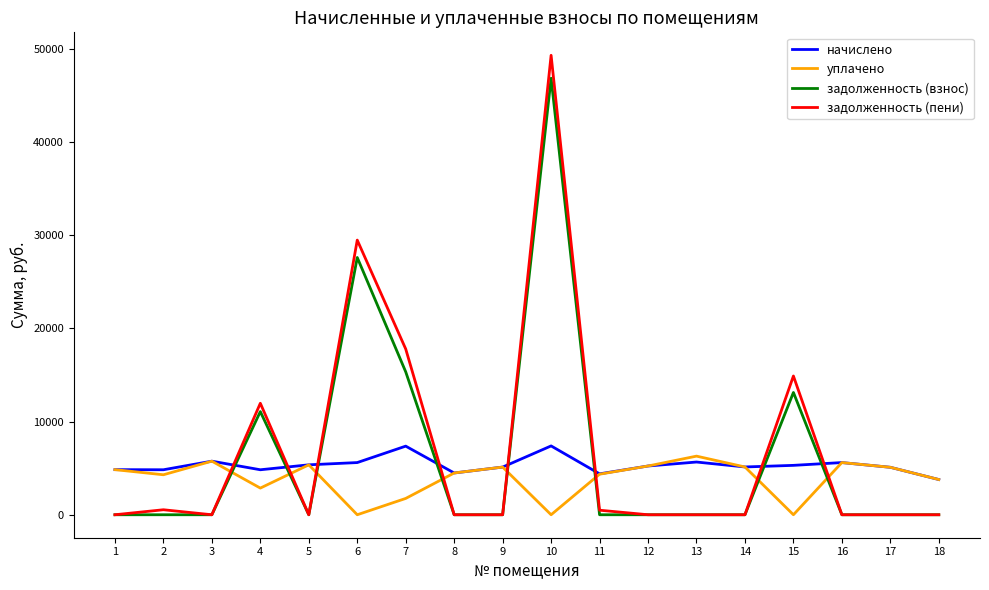

What are all the series names shown in the legend?

начислено, уплачено, задолженность (взнос), задолженность (пени)